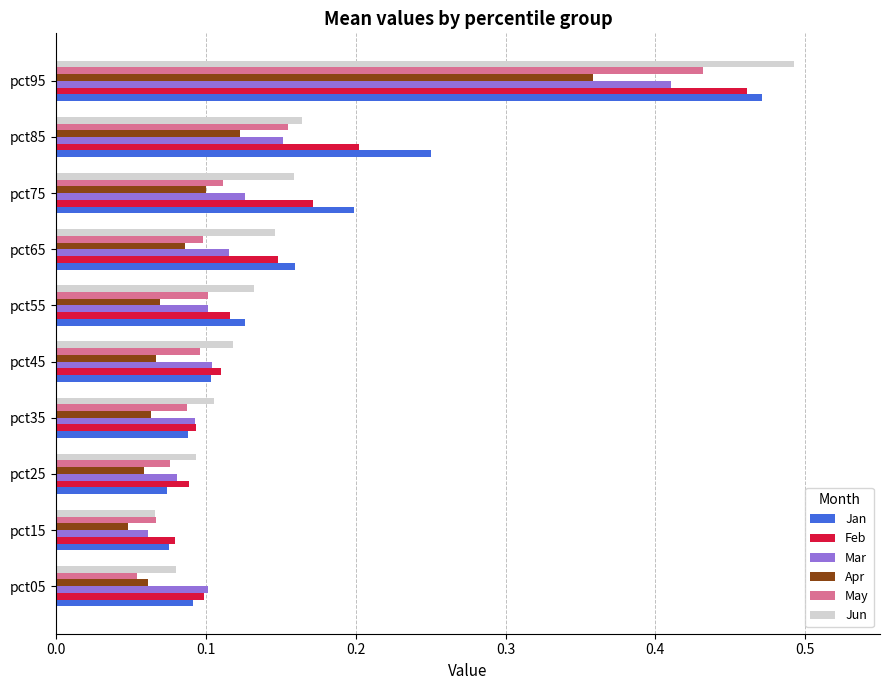

Is it true that Jun equals 0.1 at pct55?

True